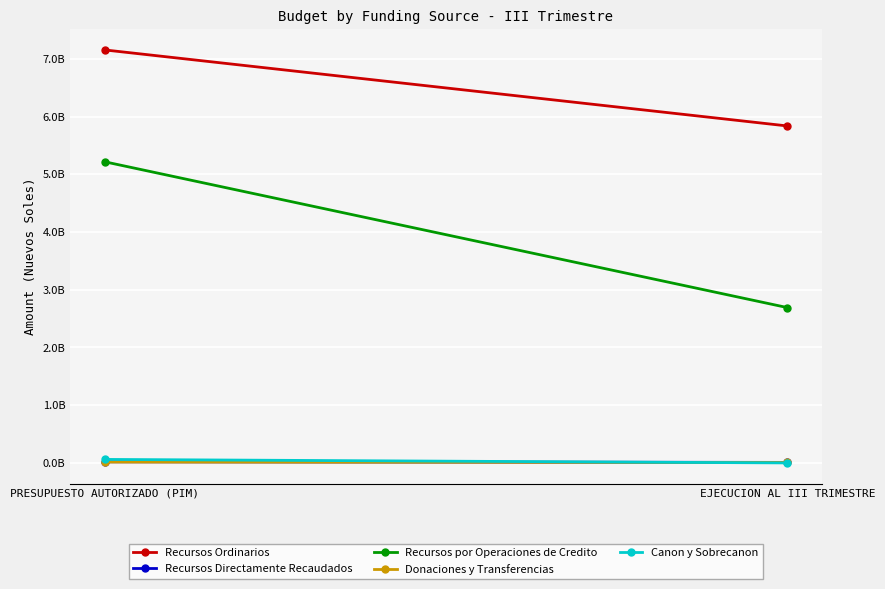

What is the highest value of the Recursos por Operaciones de Credito series?

5218284282.0